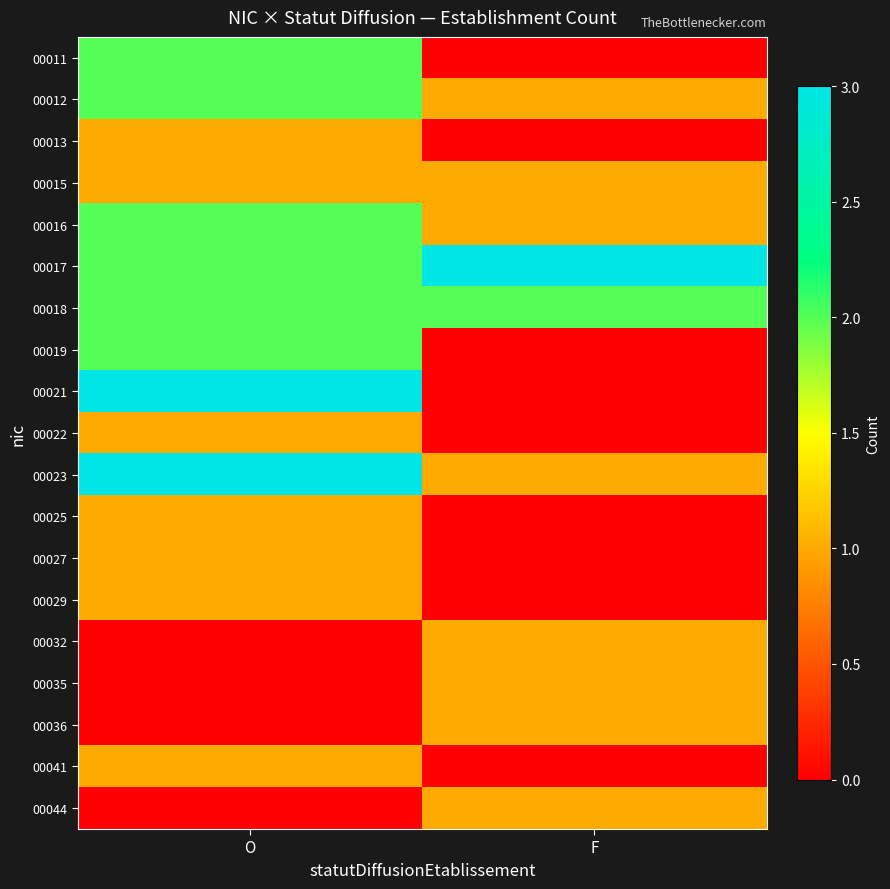

At which category is the sum across all series the highest?

O